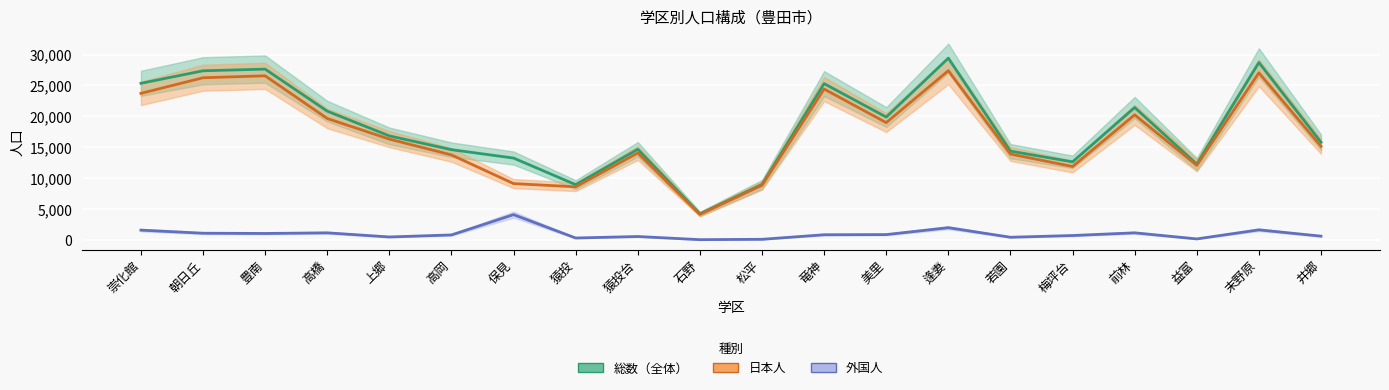

At how many categories does at least one series exceed 14810?

11